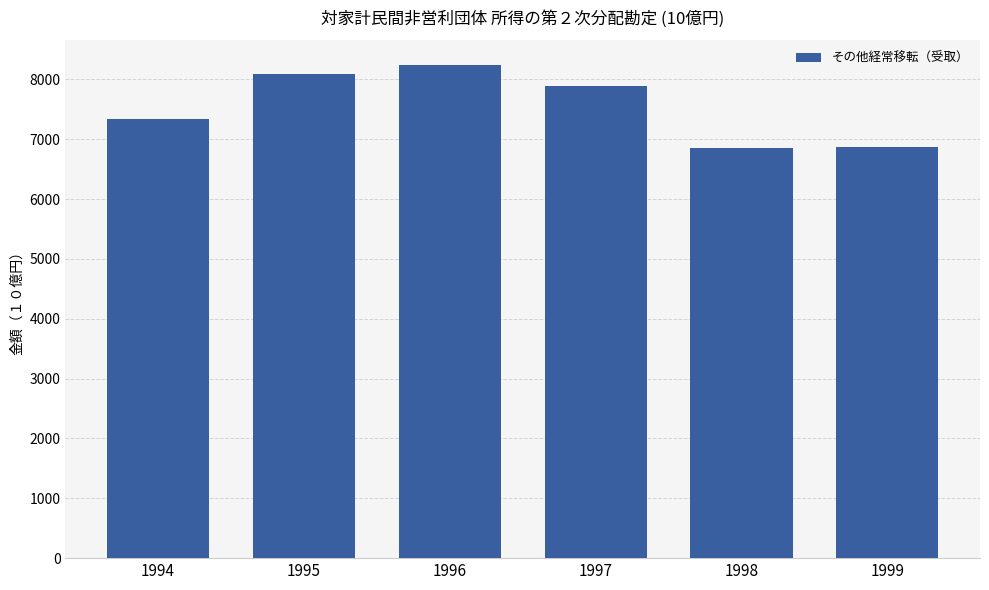

How many values are below 7886?

3